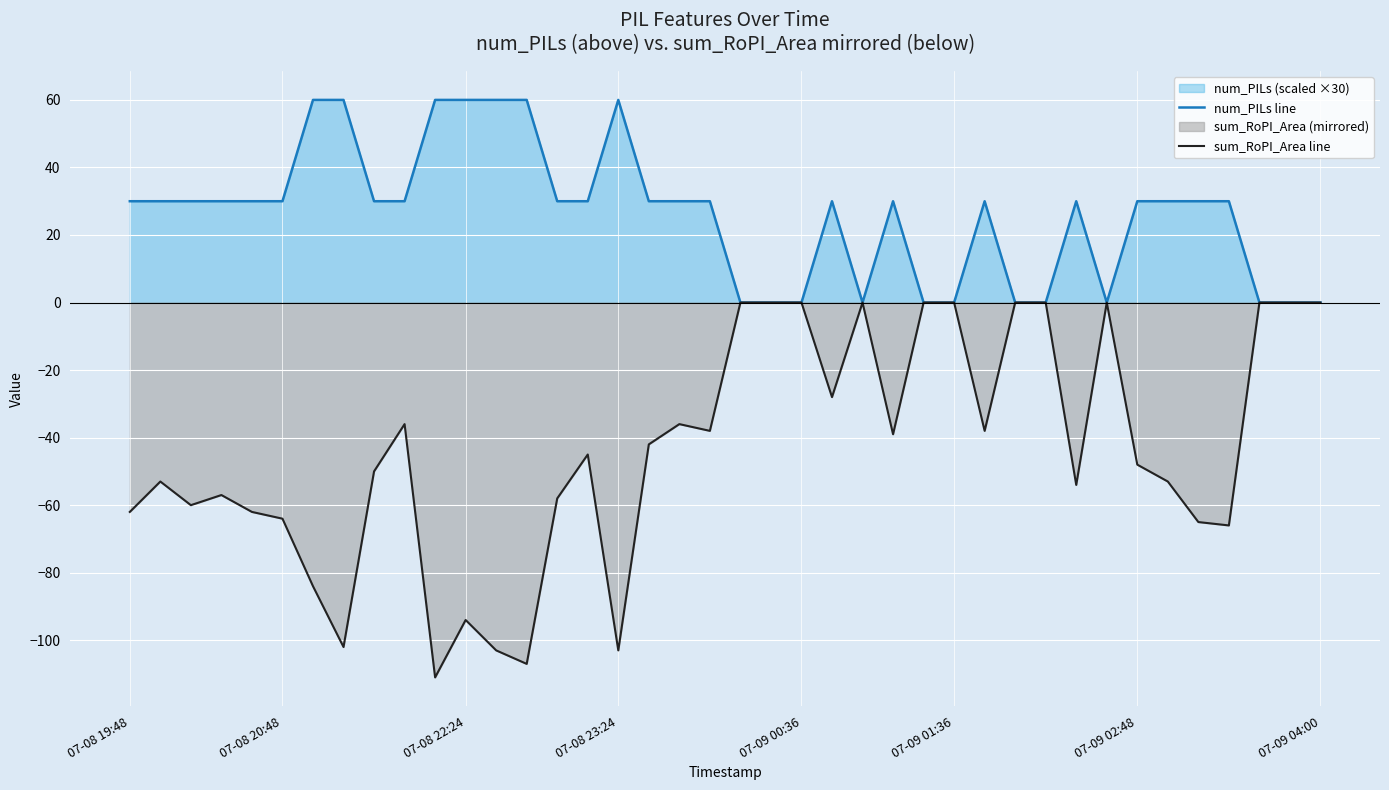

What is the minimum value for sum_RoPI_Area line?

-111